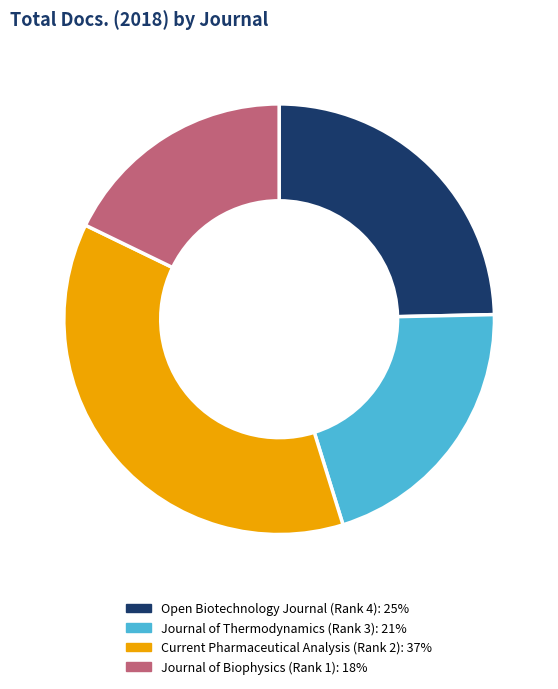

Approximately how many times larger is the value at Journal of Thermodynamics (Rank 3) compared to Journal of Biophysics (Rank 1)?

1.2